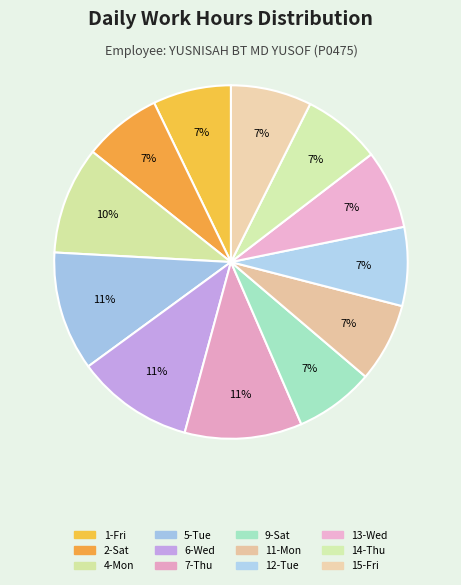

How many slices are in this pie chart?

12